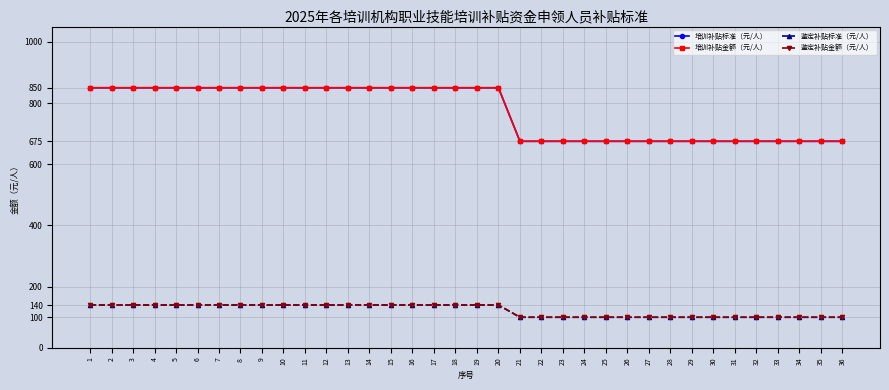

What is the sum of all 培训补贴金额（元/人） values?

27800